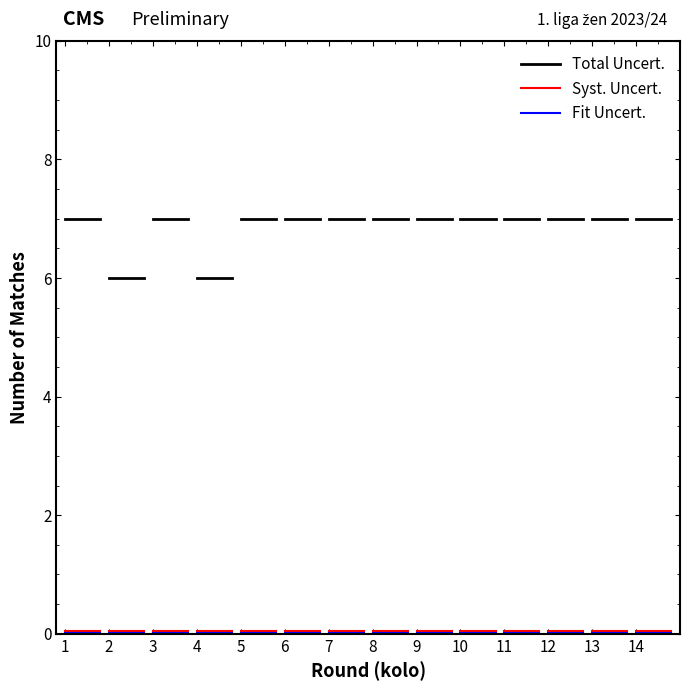

Which series has the widest spread of values?

Total Uncert.